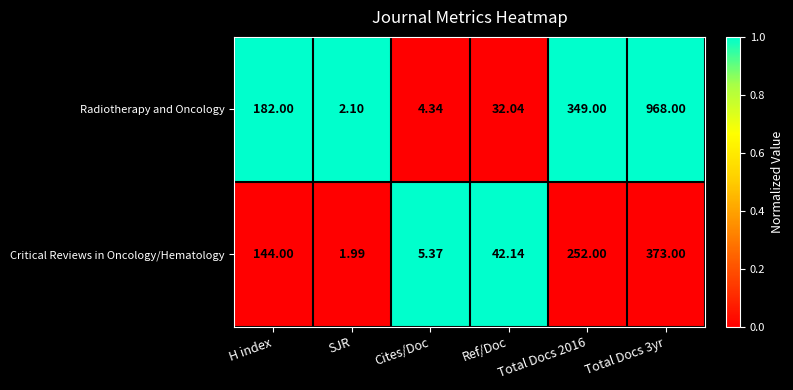

Is the value of Critical Reviews in Oncology/Hematology at Total Docs 2016 greater than the value of Radiotherapy and Oncology at H index?

Yes